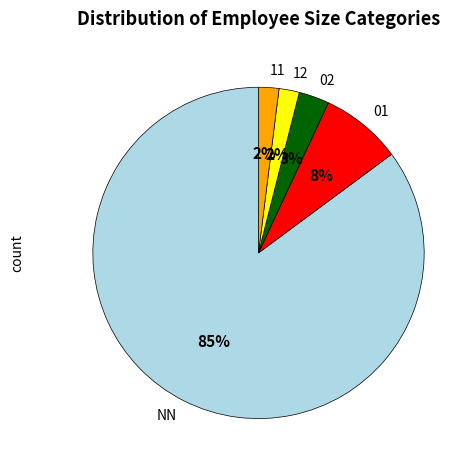

Does any single category account for the majority?

Yes